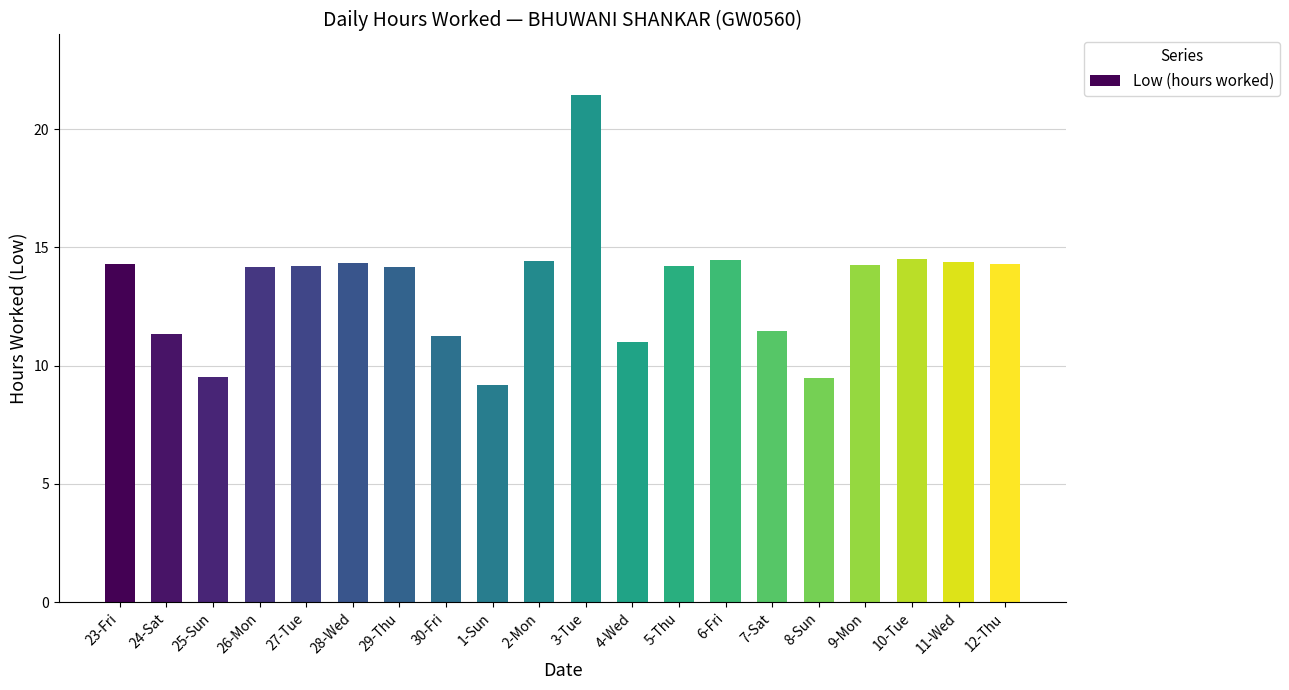

What position from the left is 11-Wed?

19